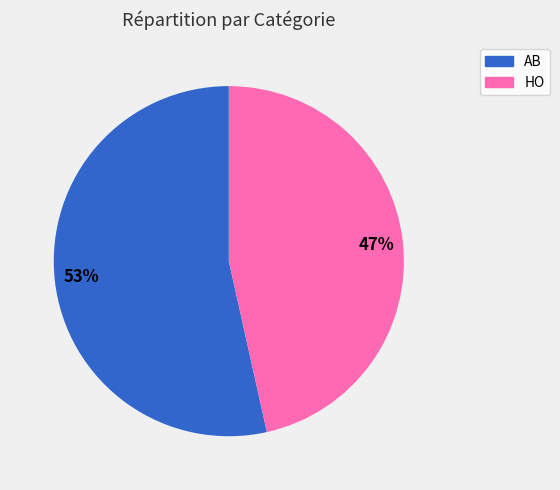

Do HO and AB together represent more than half of the pie?

Yes